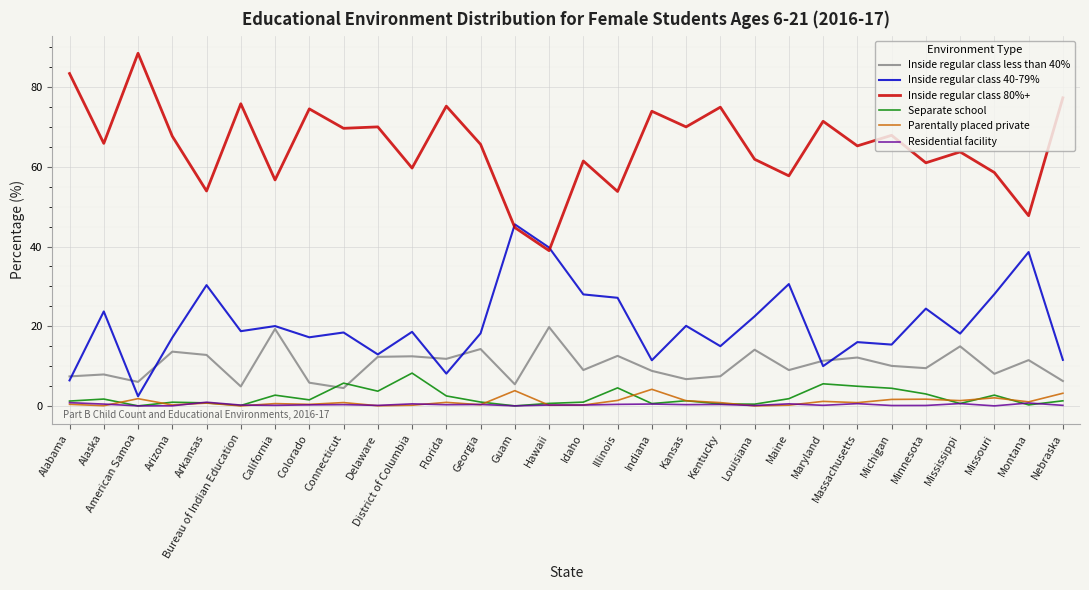

What is the minimum value for Inside regular class 80%+?

39.0